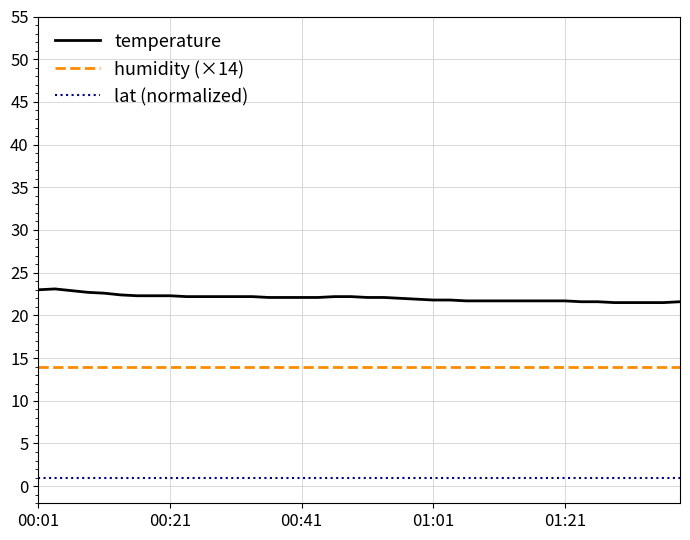

Which series has the largest total across all categories?

temperature